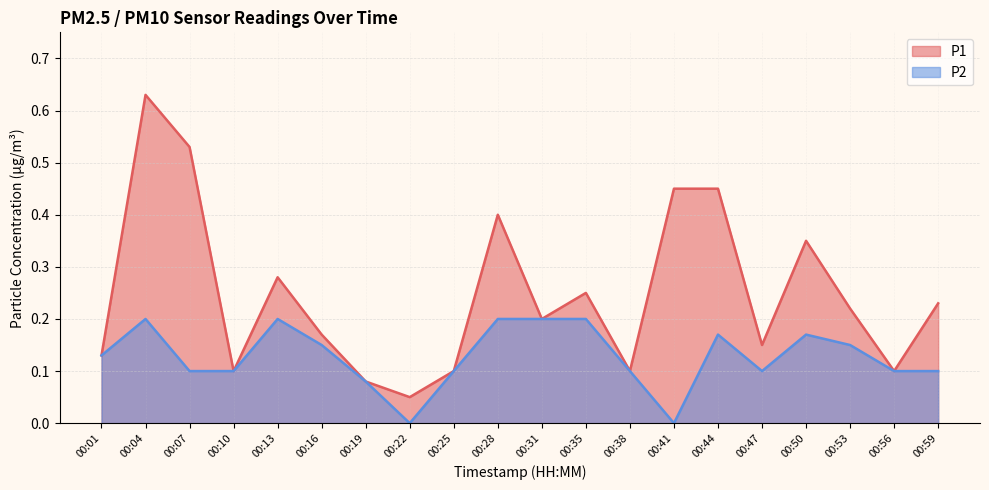

Count the P2 values in the range 0 to 1.

20